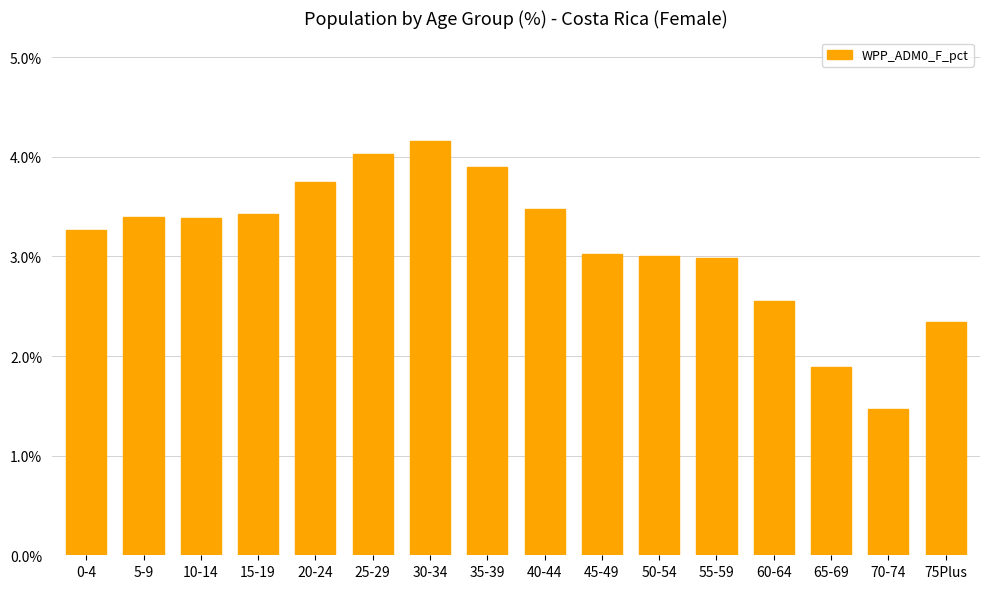

What is the change in value from 20-24 to 50-54?

-0.8